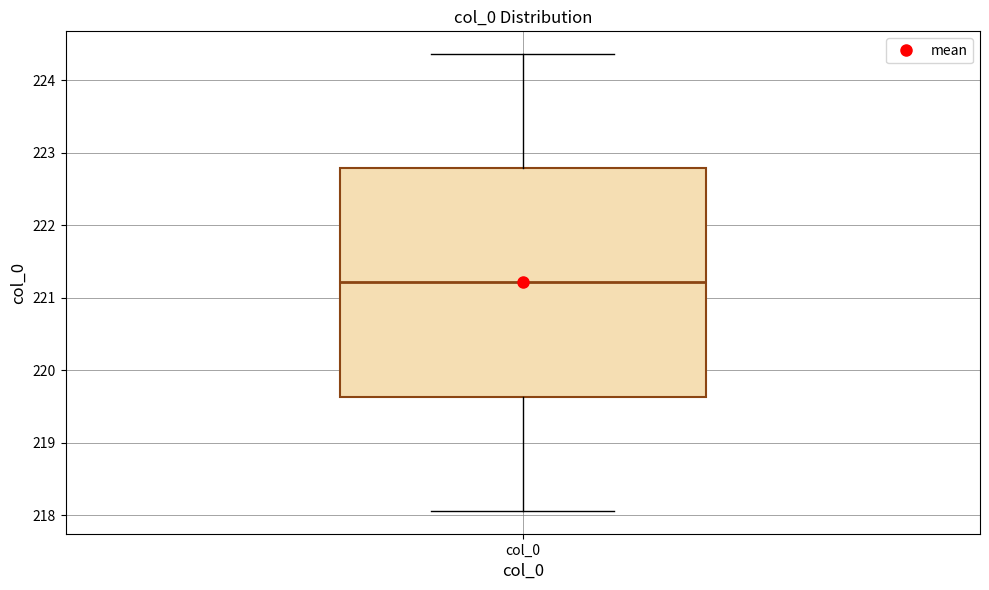

Where does the upper whisker of the box for col_0 end on the y-axis? The values are not printed on the chart, so give them approximately, as read against the axis.

224.4